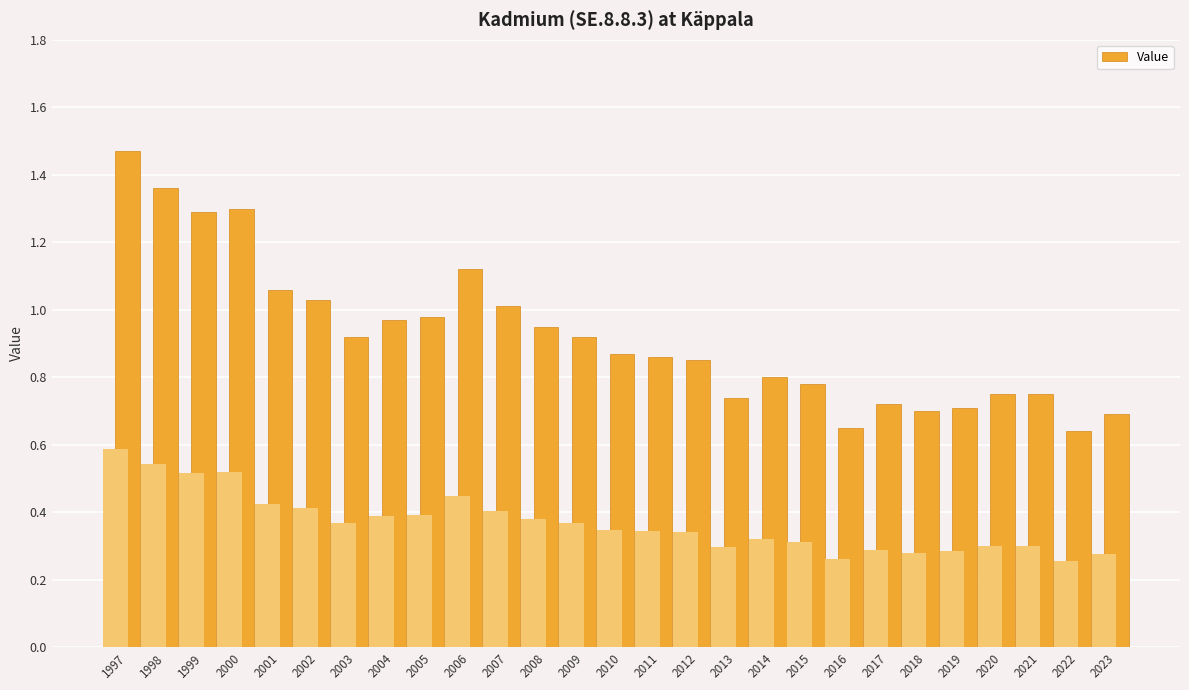

What is the change in value from 2001 to 2003?

-0.1